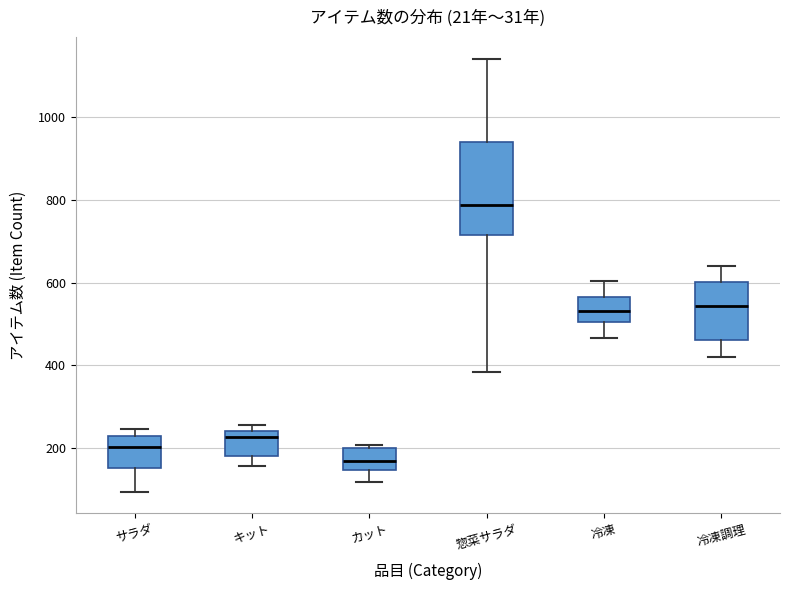

Where does the median line of the box for カット sit on the y-axis? The values are not printed on the chart, so give them approximately, as read against the axis.

160